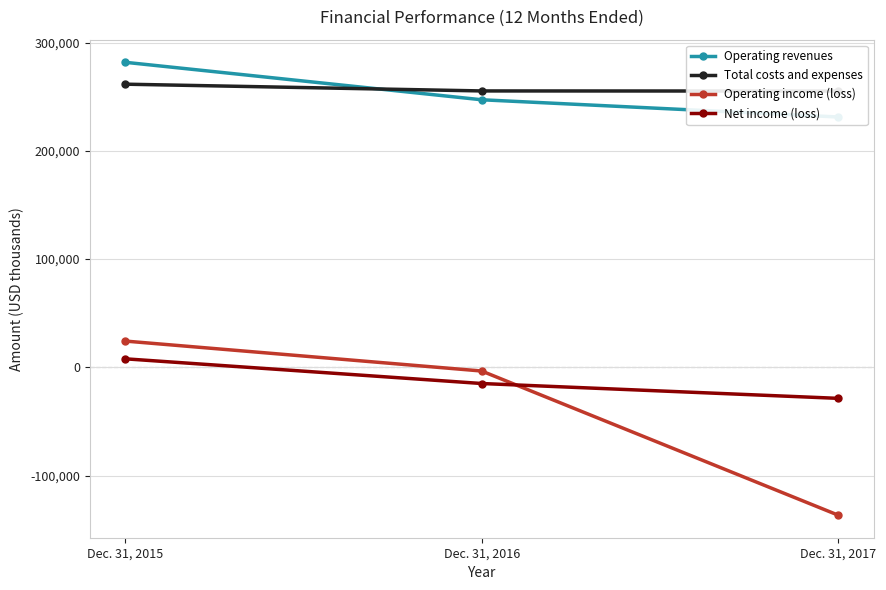

What are all the series names shown in the legend?

Operating revenues, Total costs and expenses, Operating income (loss), Net income (loss)